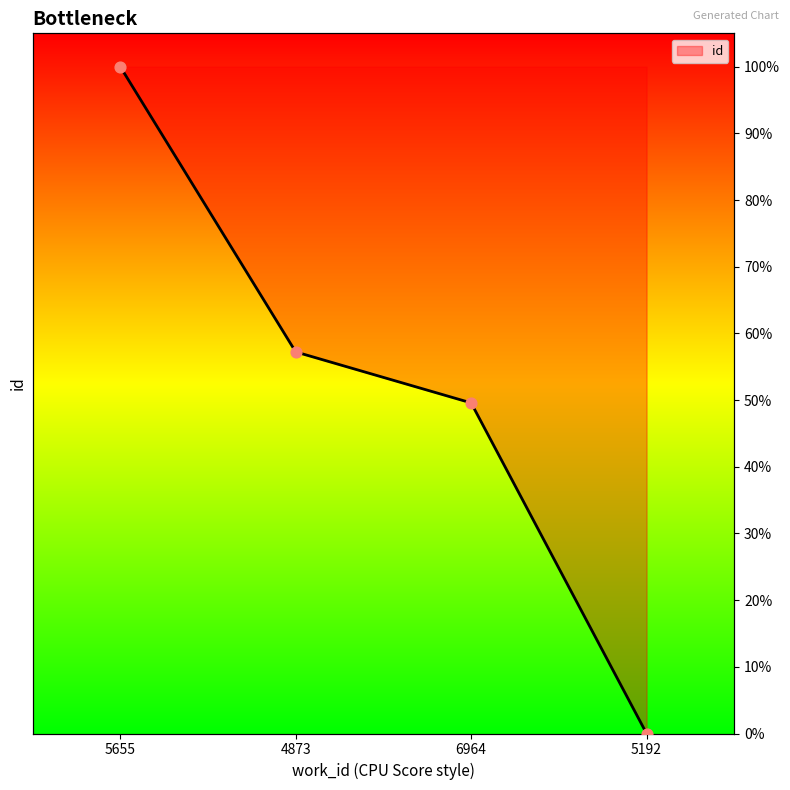

Which has a higher value, 4873 or 5192?

4873